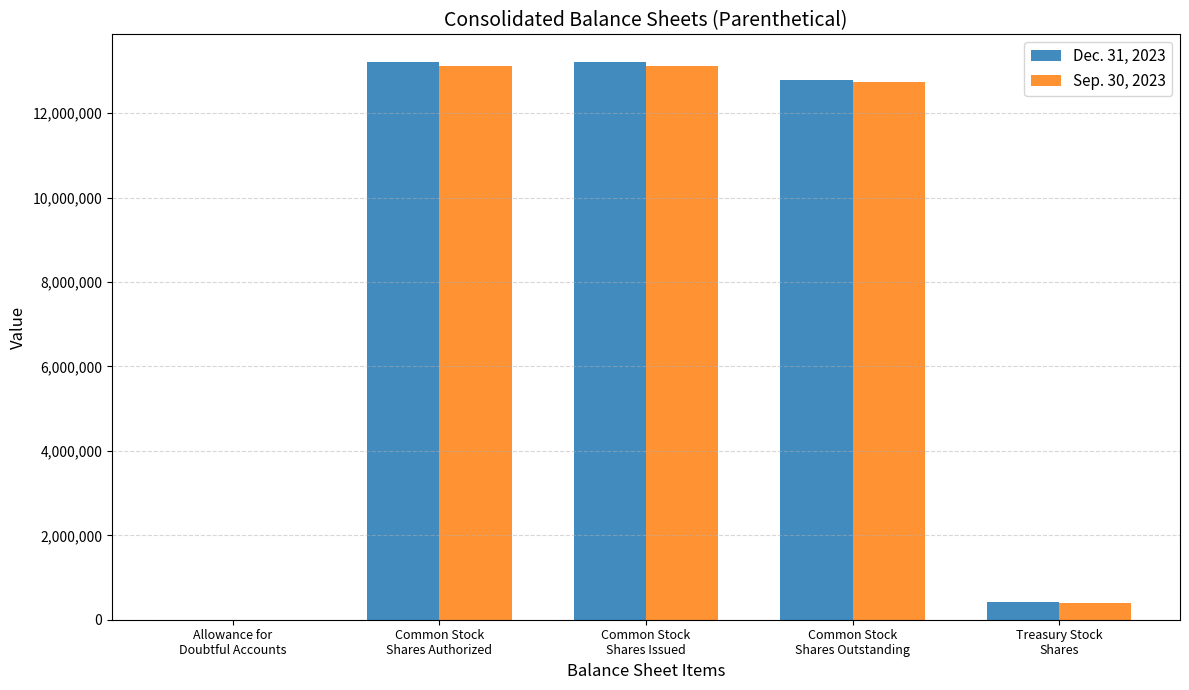

Which series has the largest range (max minus min)?

Dec. 31, 2023